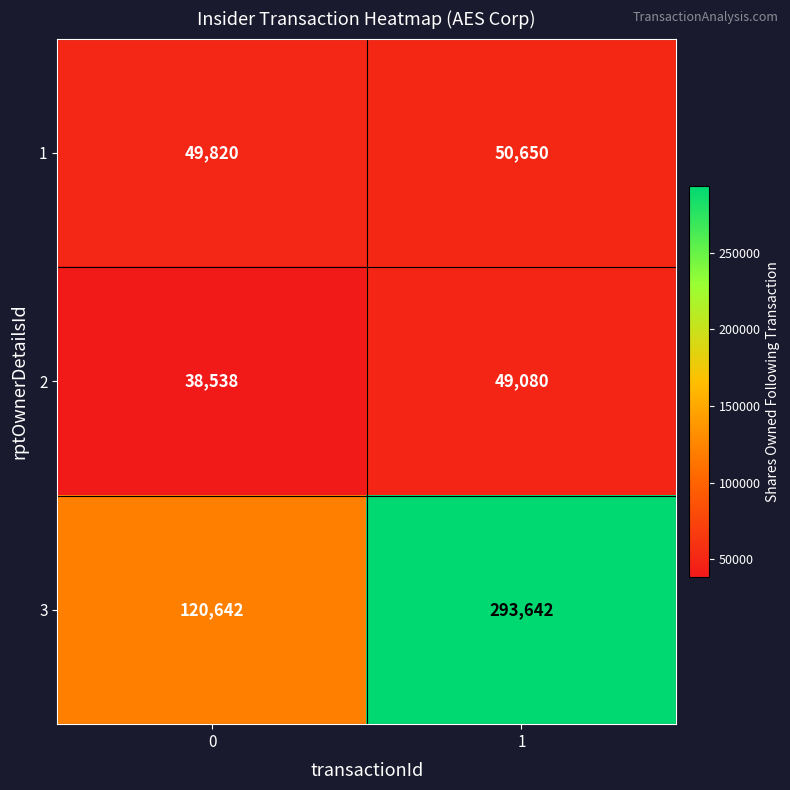

At 1, list the series in order from smallest to largest.

2, 1, 3